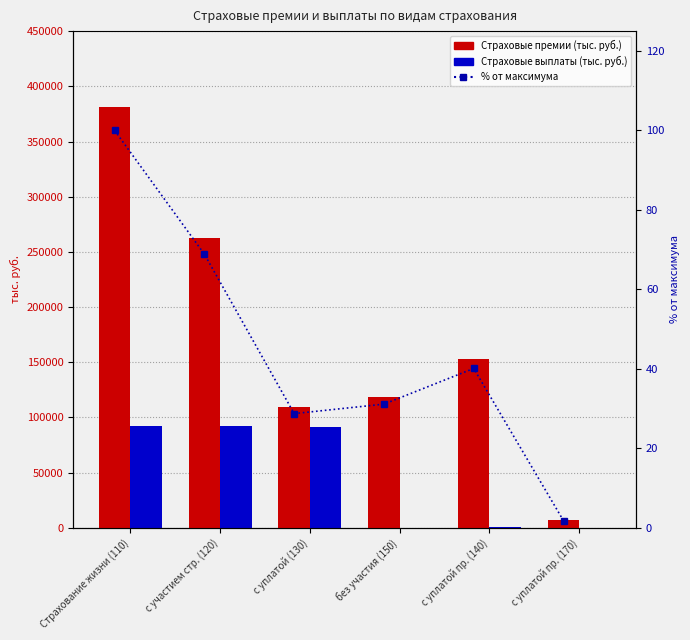

Read the Страховые премии (тыс. руб.) value at с уплатой пр. (170).

6845.0